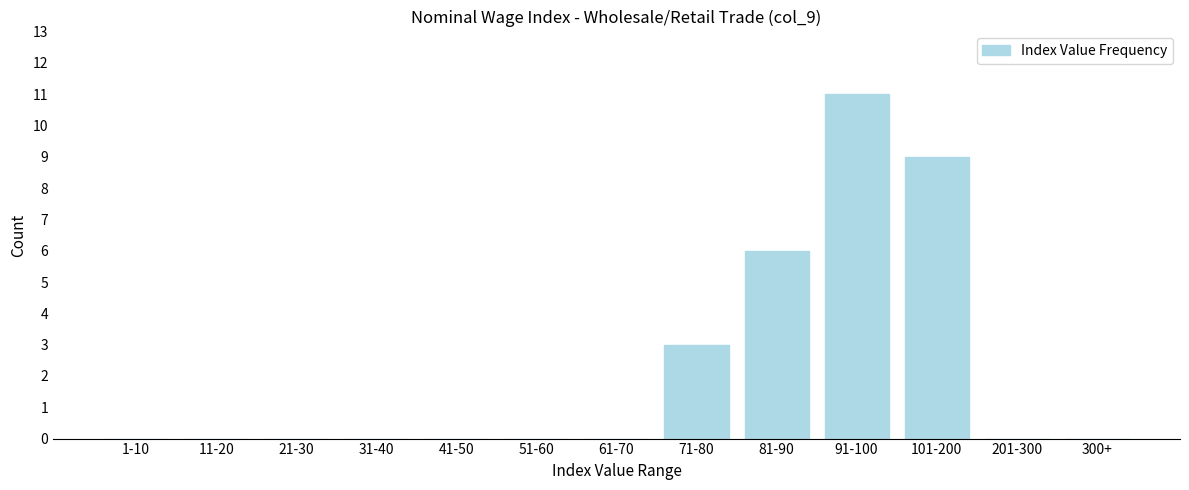

Reading left to right, list all the values displayed in this chart.

1-10=0	11-20=0	21-30=0	31-40=0	41-50=0	51-60=0	61-70=0	71-80=3	81-90=6	91-100=11	101-200=9	201-300=0	300+=0